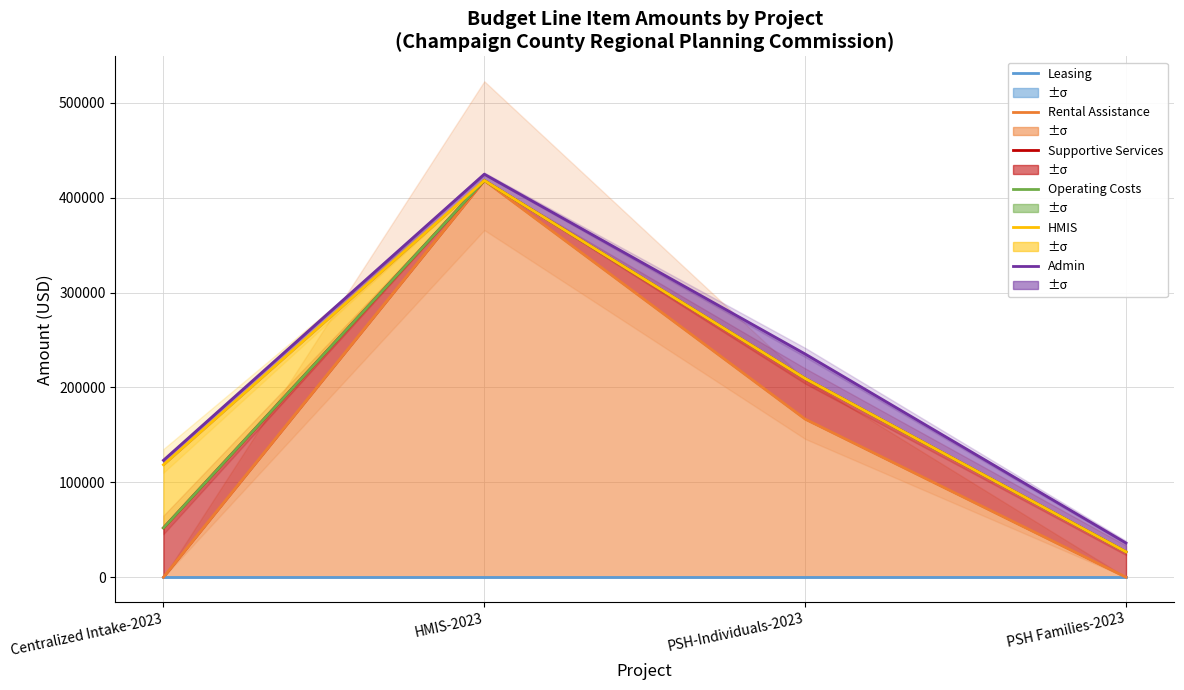

The Operating Costs series shows 51953 at Centralized Intake-2023. True or false?

True